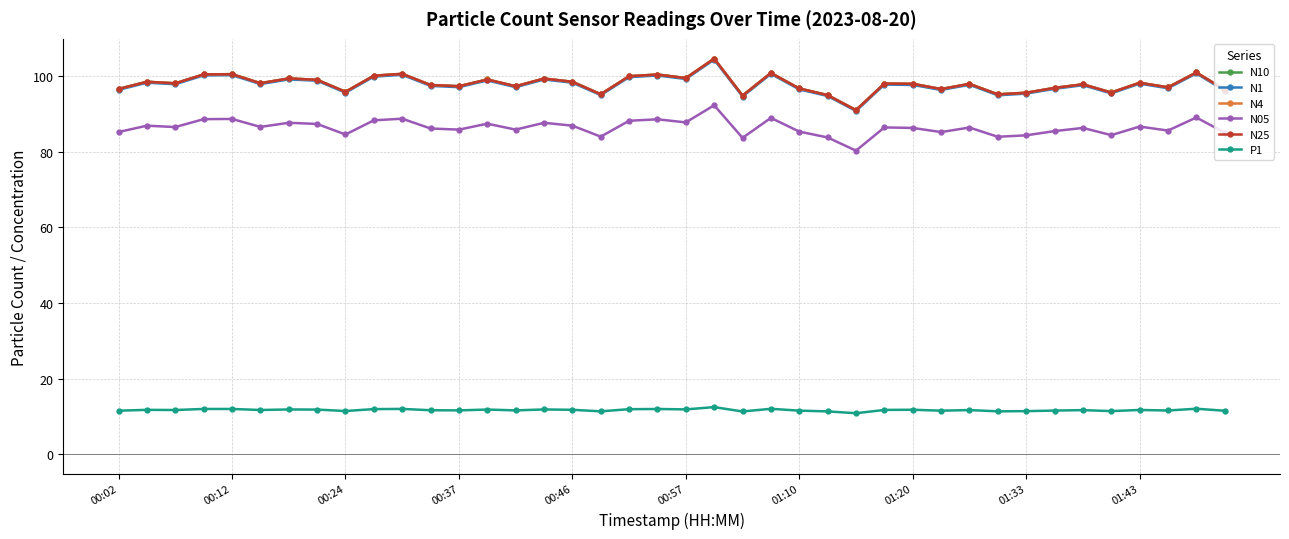

True or false: N25 and N1 intersect in this chart.

False